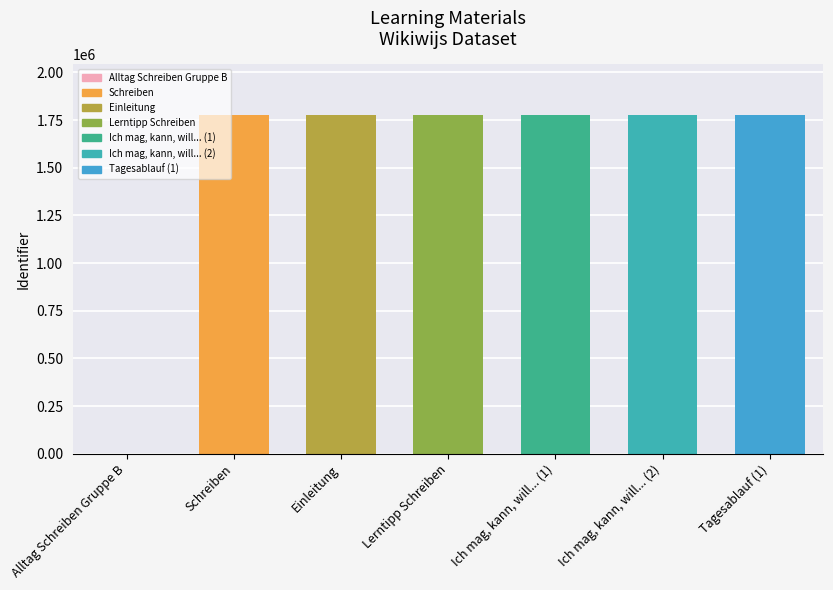

Are the bars horizontal?

No